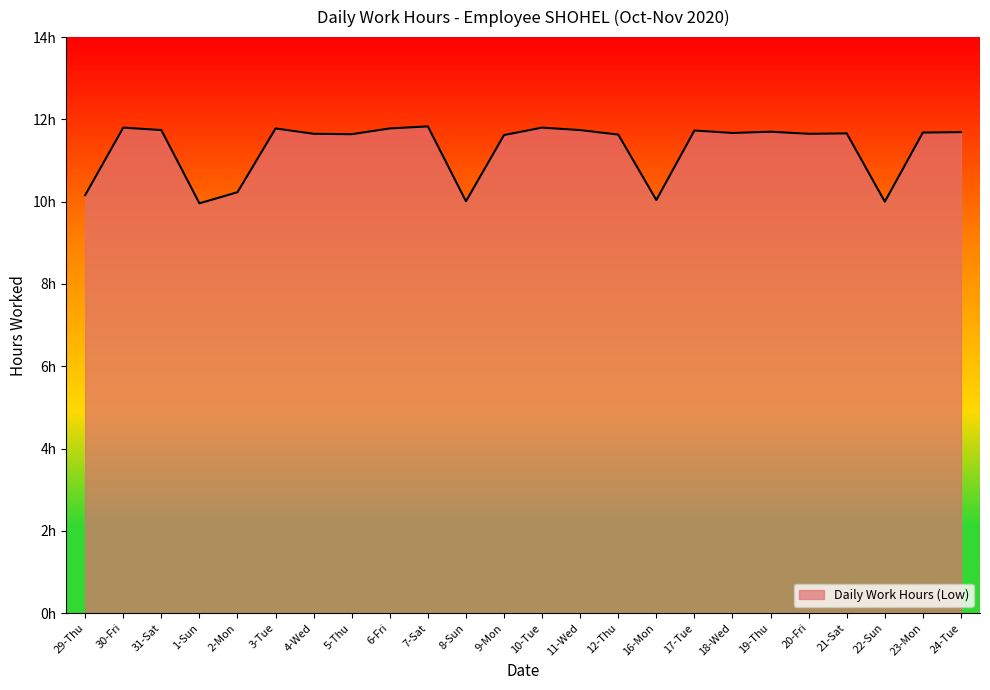

What position from the right is 2-Mon?

20